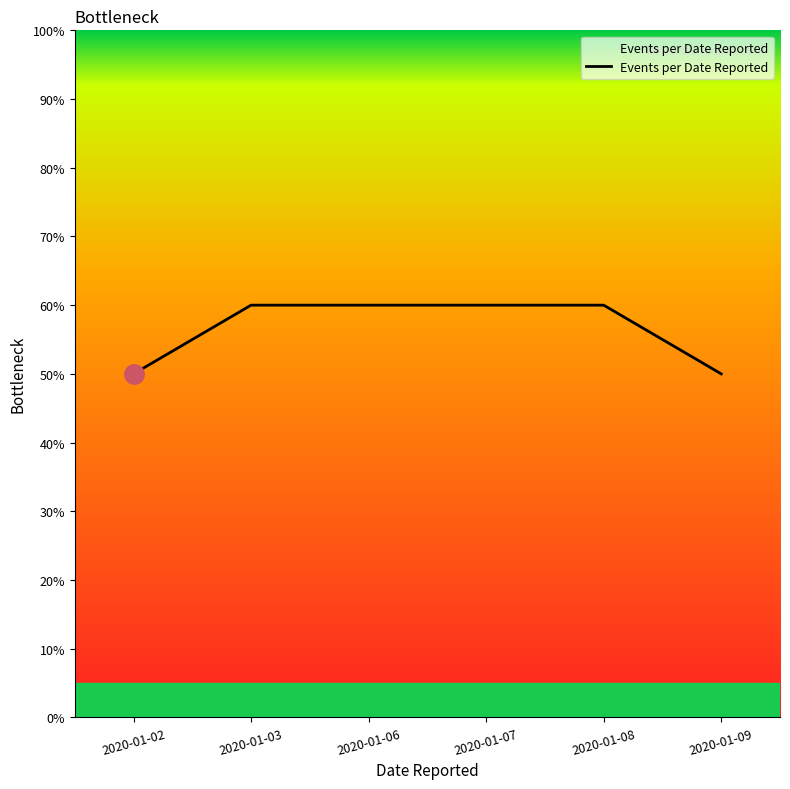

What is the value of the 4th point from the left?

6